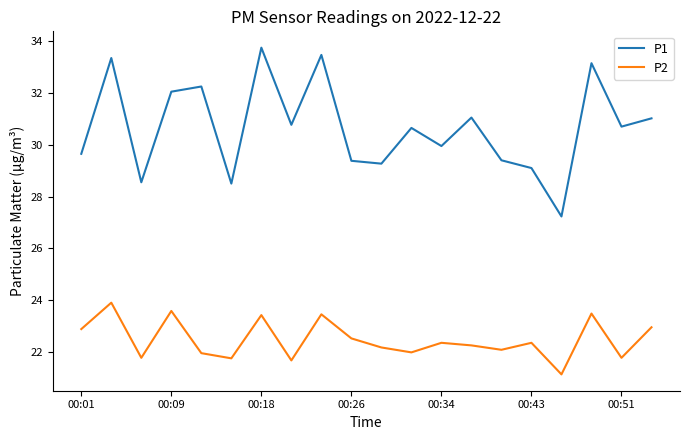

Which series has the widest spread of values?

P1